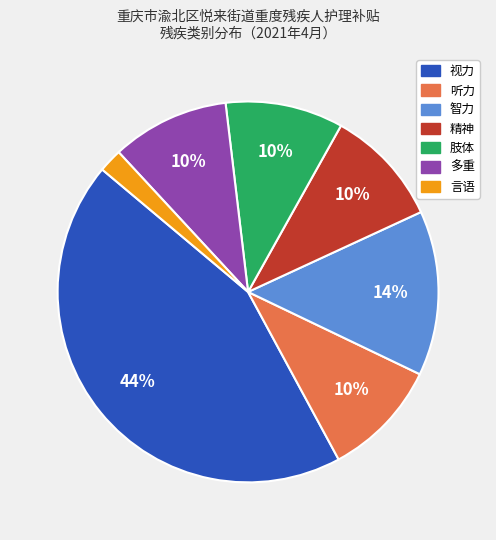

To the nearest percent, what is the difference between the 言语 and 视力 slice percentages?

42%